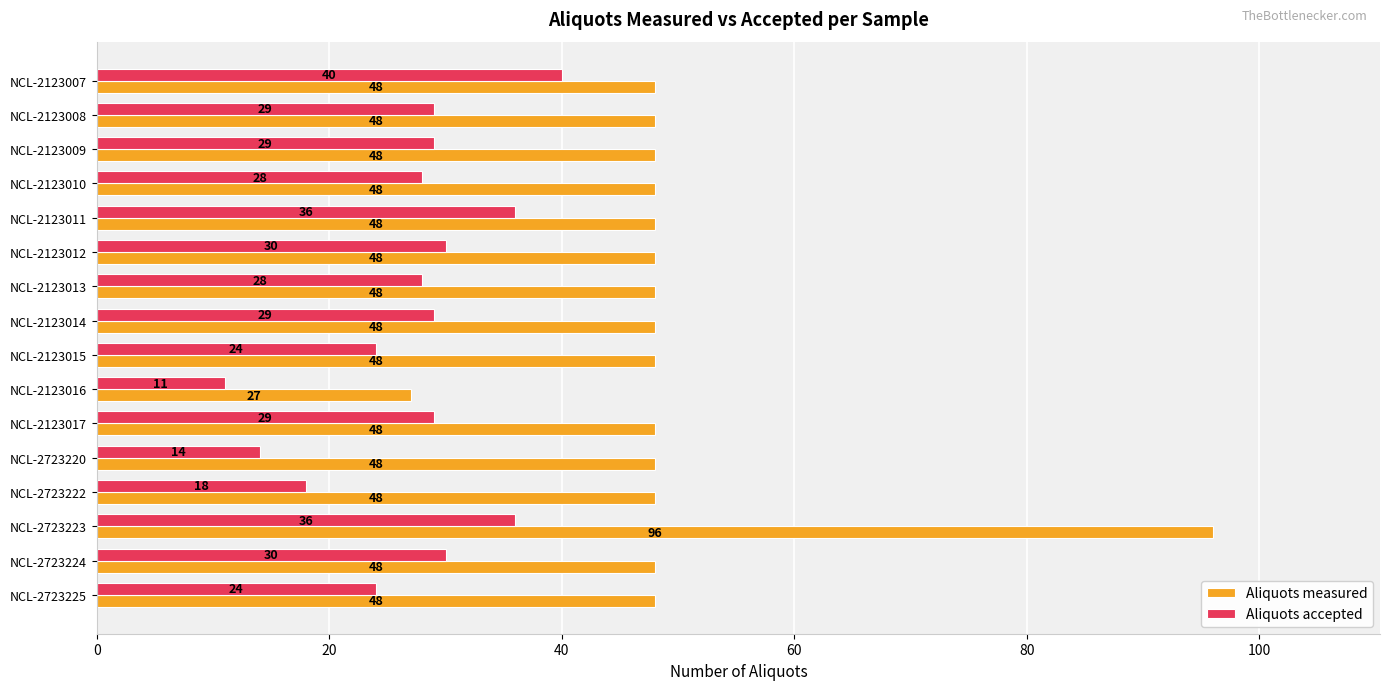

Between NCL-2723220 and NCL-2723225, which series saw the biggest shift?

Aliquots accepted